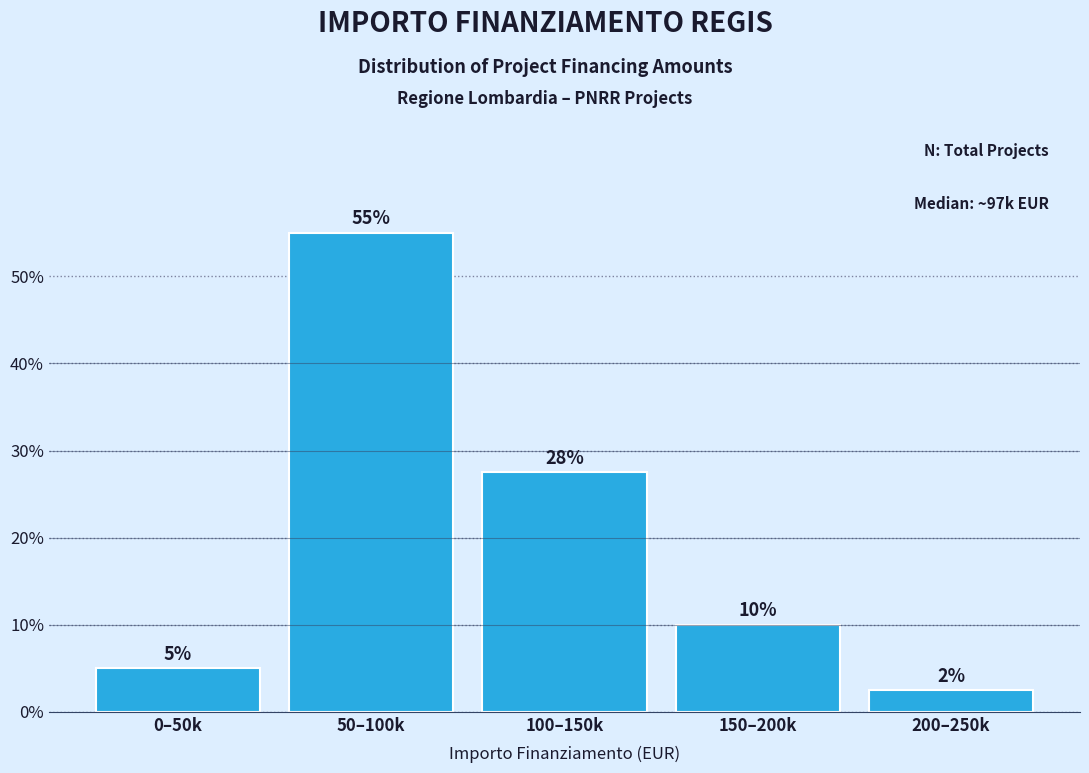

At which category does the chart reach its minimum across all series?

200–250k